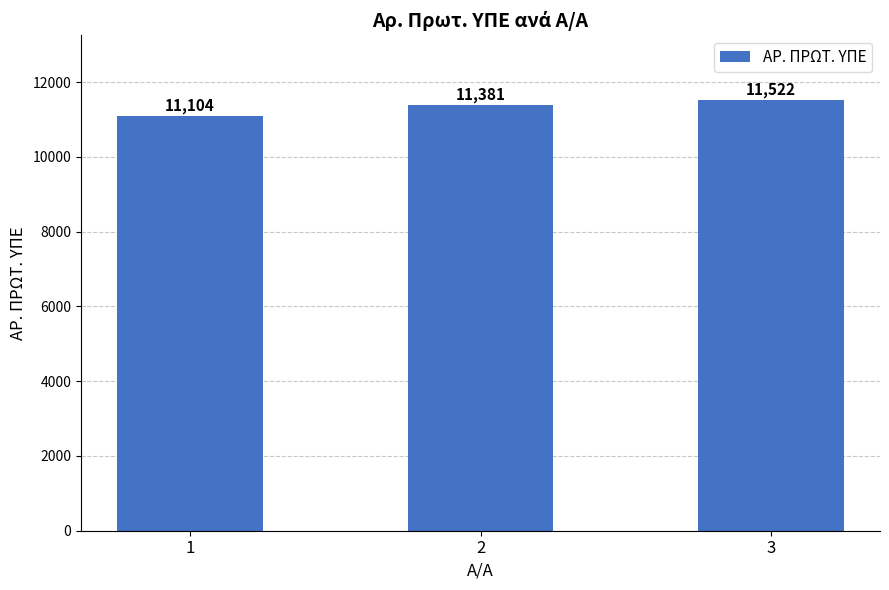

What value does the data have at 3?

11522